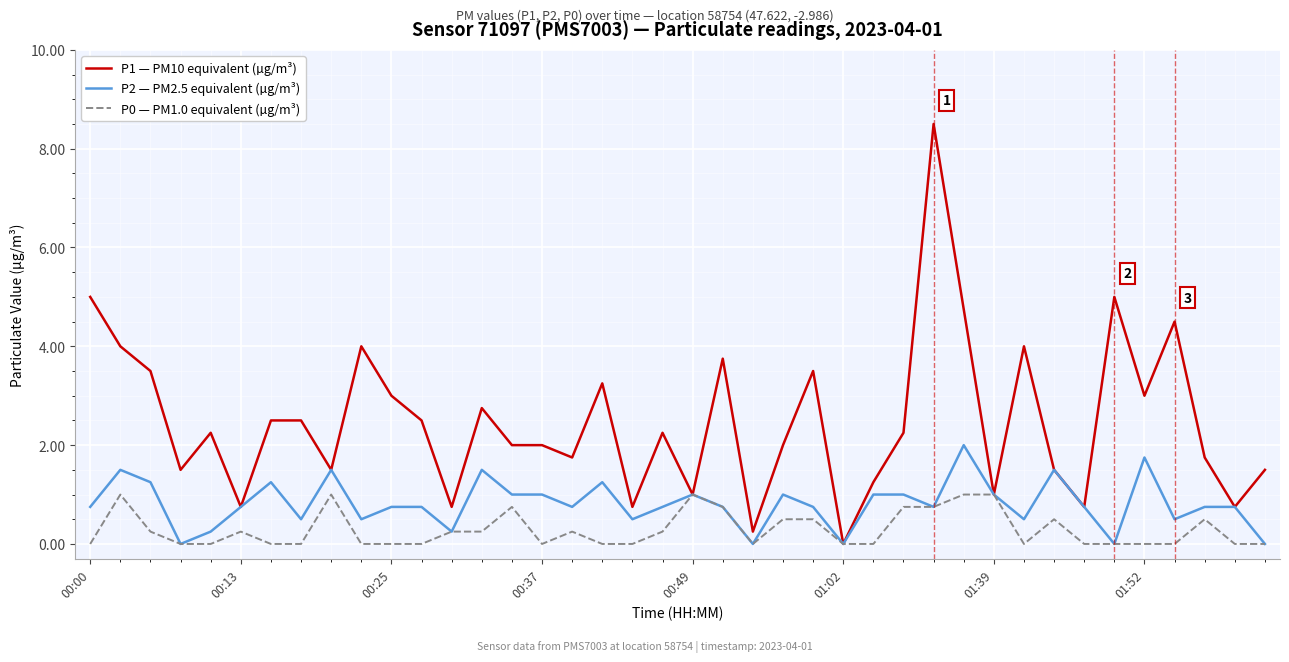

Which series has the largest total across all categories?

P1 — PM10 equivalent (µg/m³)